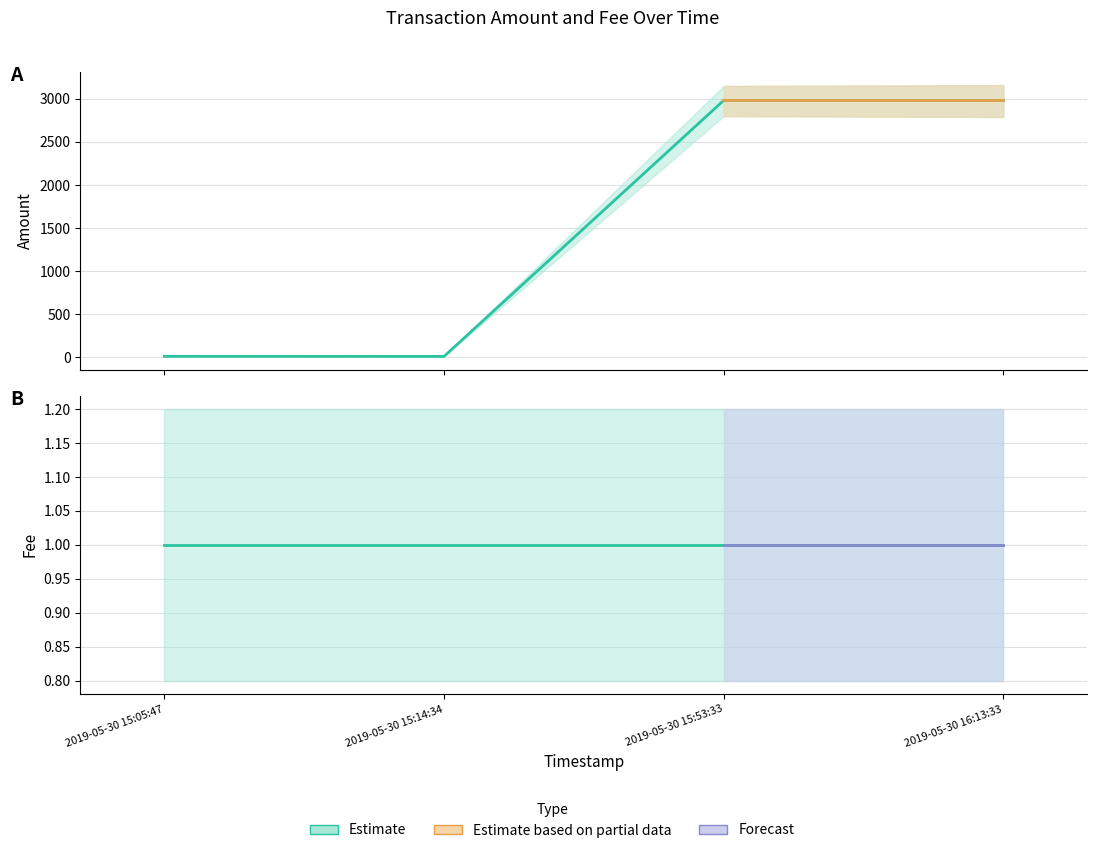

Which label corresponds to the smallest value in the chart?

2019-05-30 15:14:34